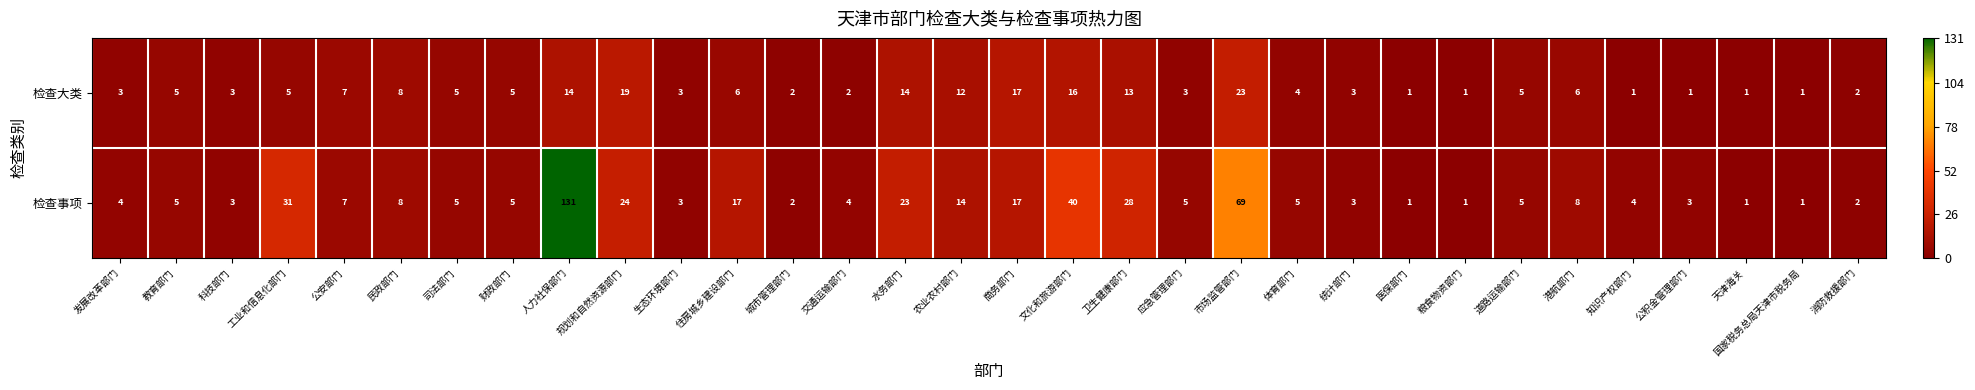

What is the approximate value of 检查大类 at 道路运输部门?

5